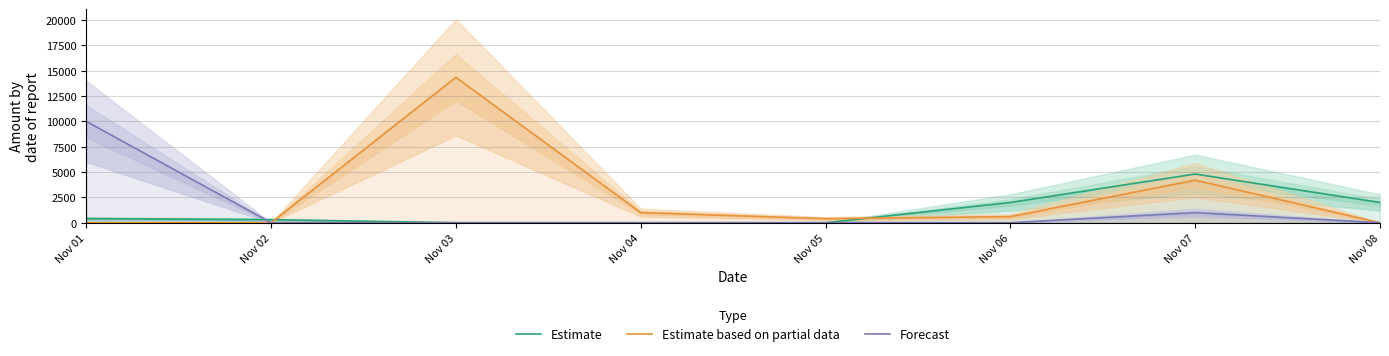

Is the value of Estimate at Nov 05 greater than the value of Estimate based on partial data at Nov 07?

No